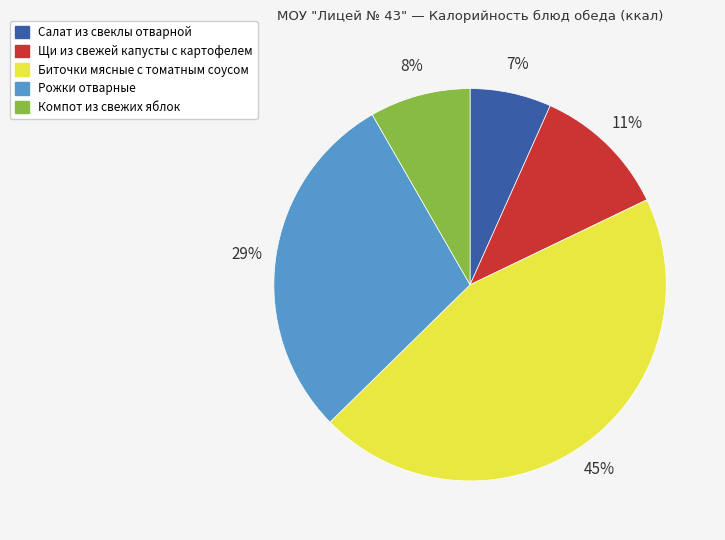

Between Компот из свежих яблок and Салат из свеклы отварной, which is larger?

Компот из свежих яблок